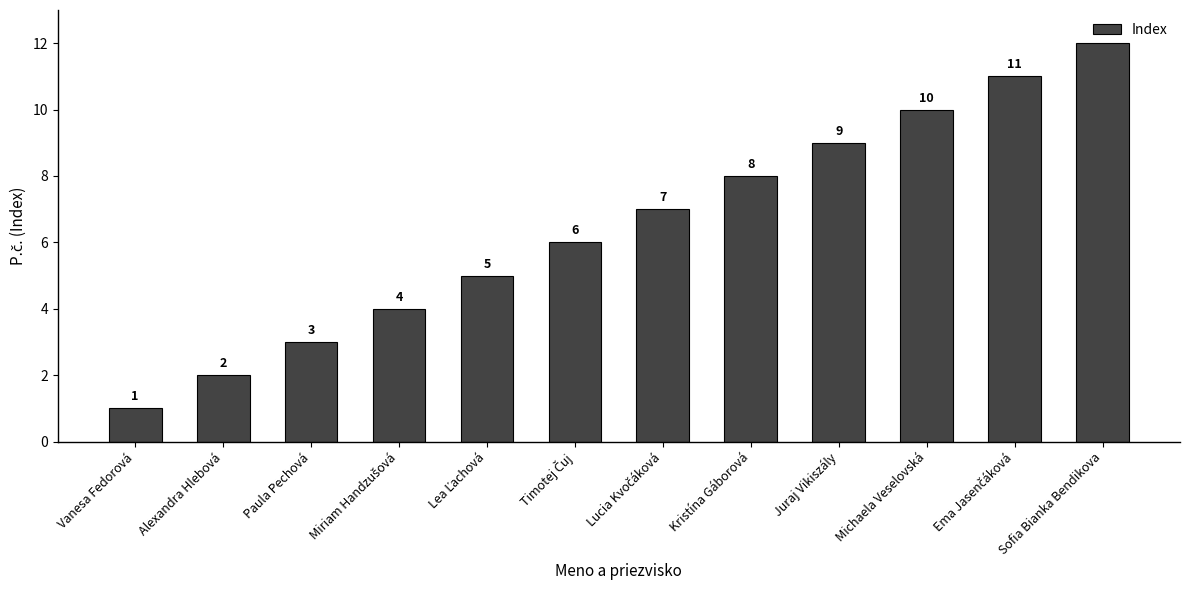

What is the label of the 8th bar from the left?

Kristína Gáborová